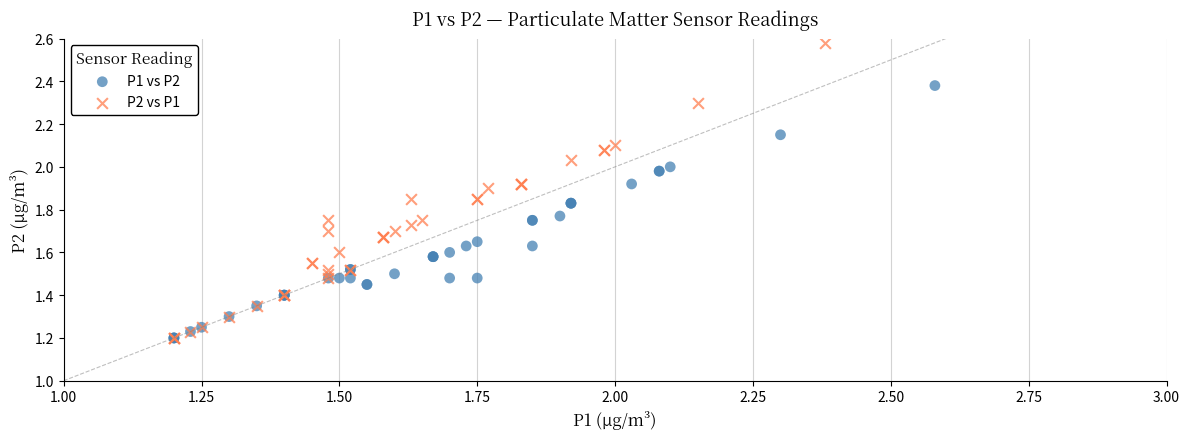

Which series reaches the maximum Y coordinate?

P2 vs P1